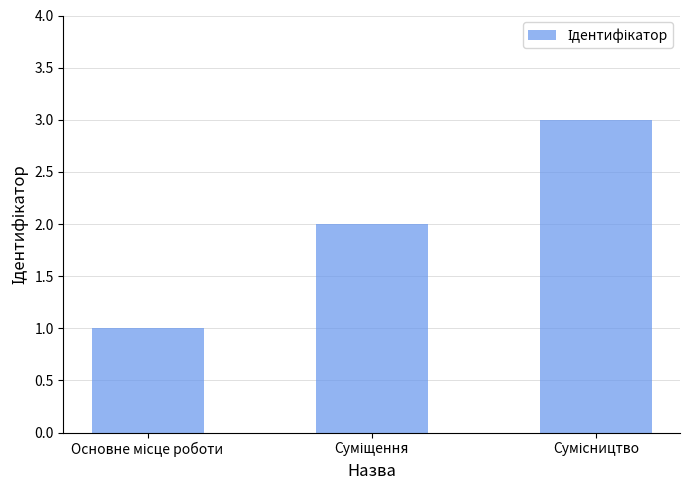

What is the sum of all values?

6